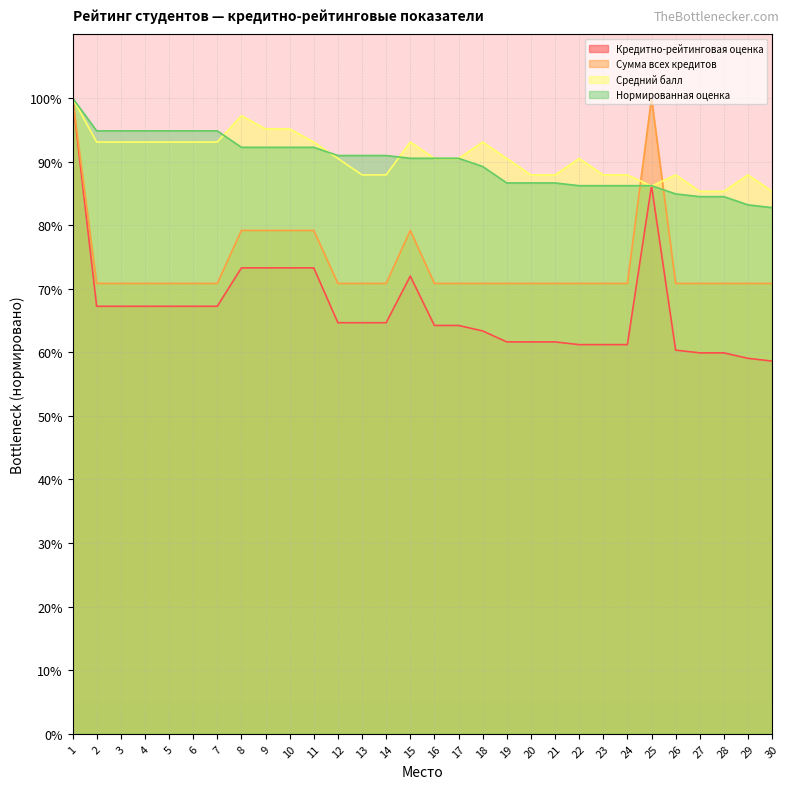

What is the approximate value of Сумма всех кредитов at 21?

70.8